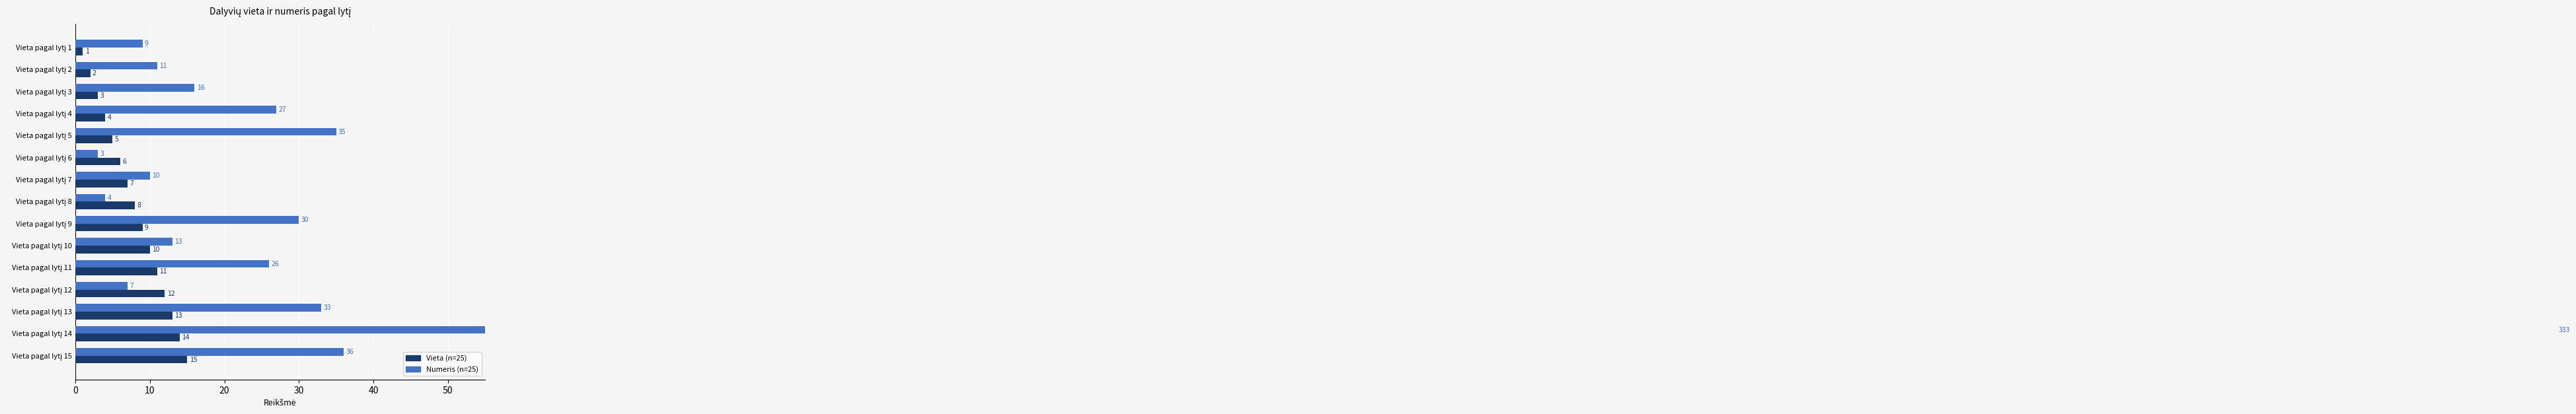

What is the maximum value for Vieta?

15